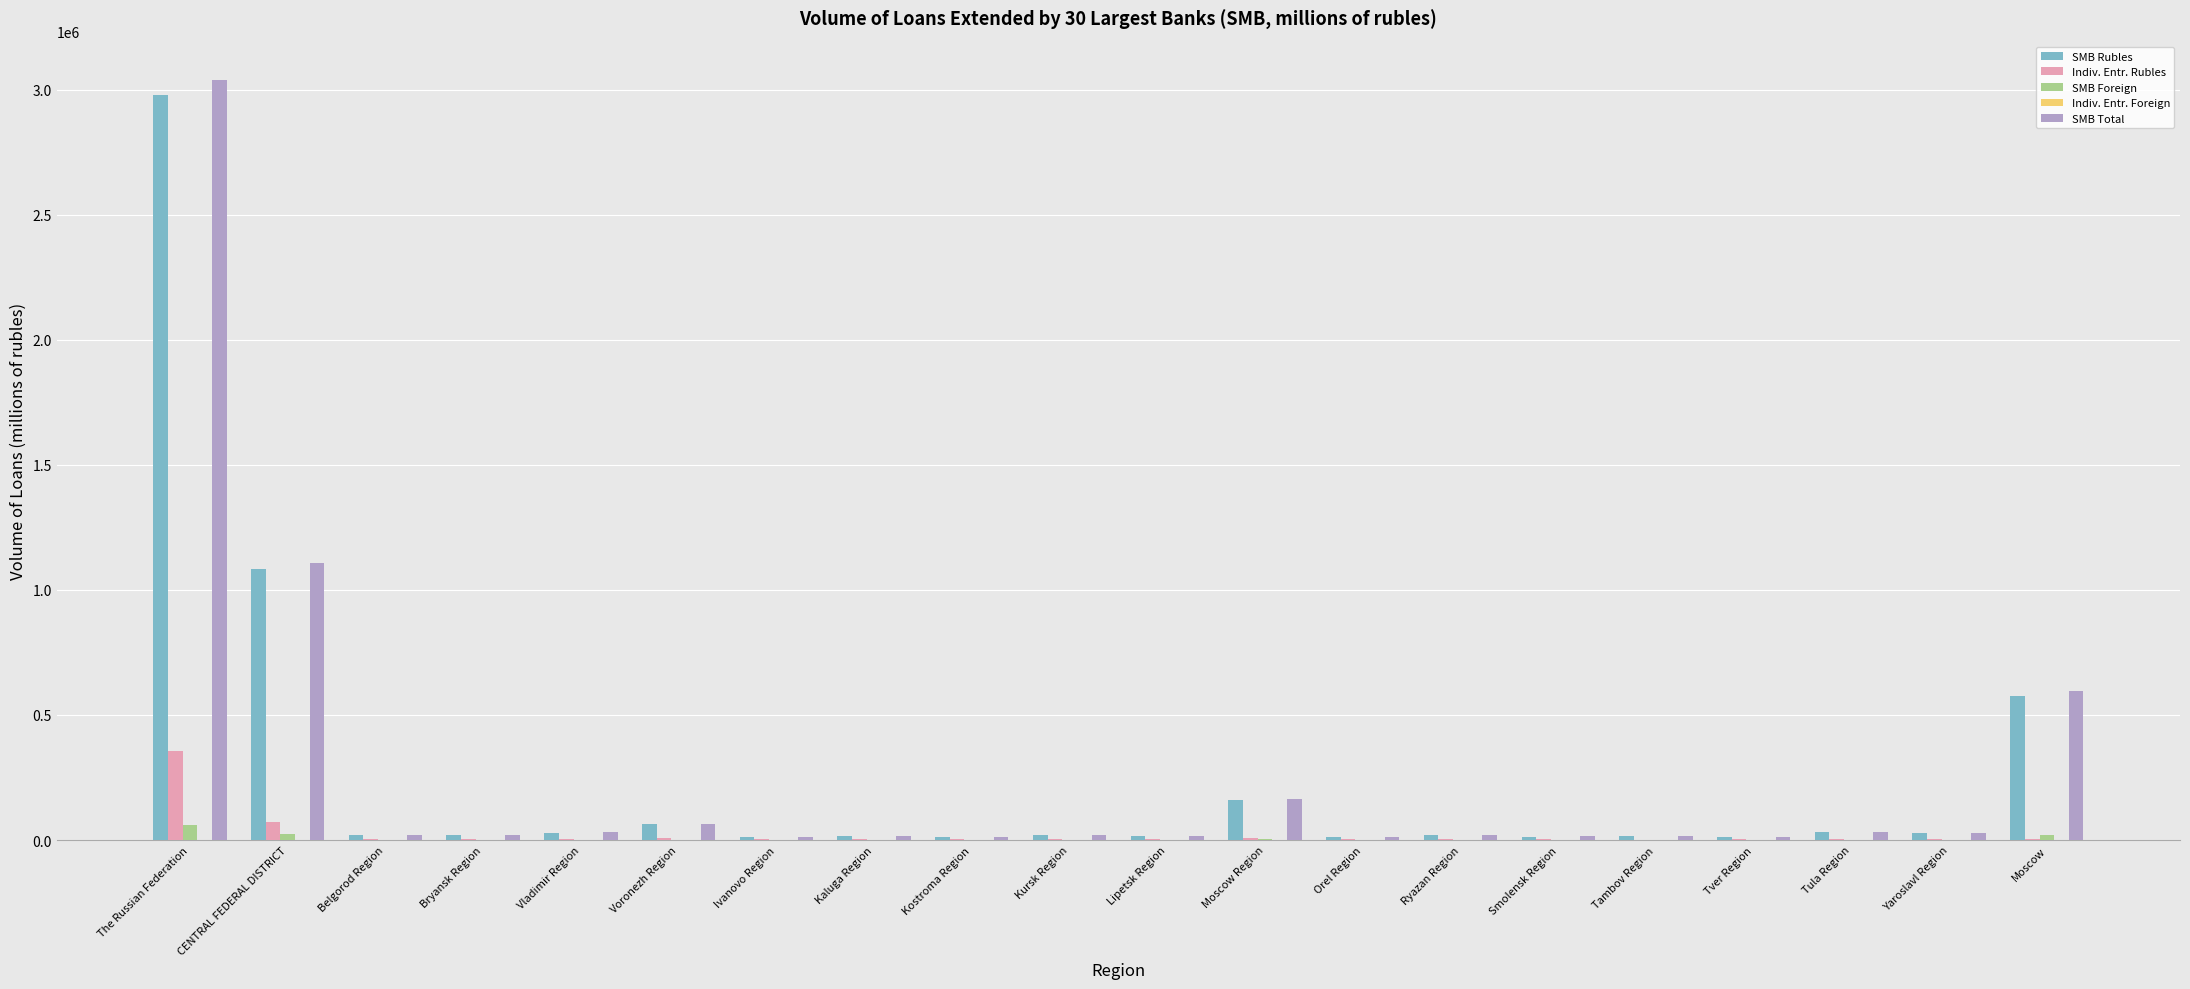

What is the sum of all Indiv. Entr. Rubles values?

502166